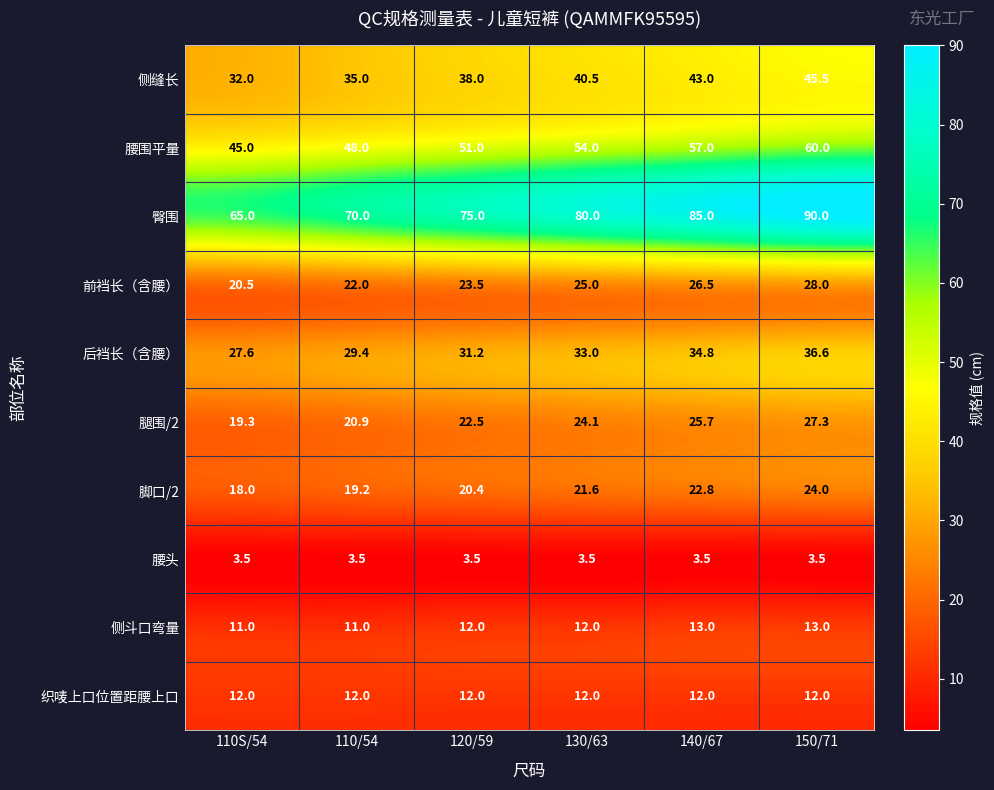

True or false: 腰头 has a value of 3.5 at 110/54.

True